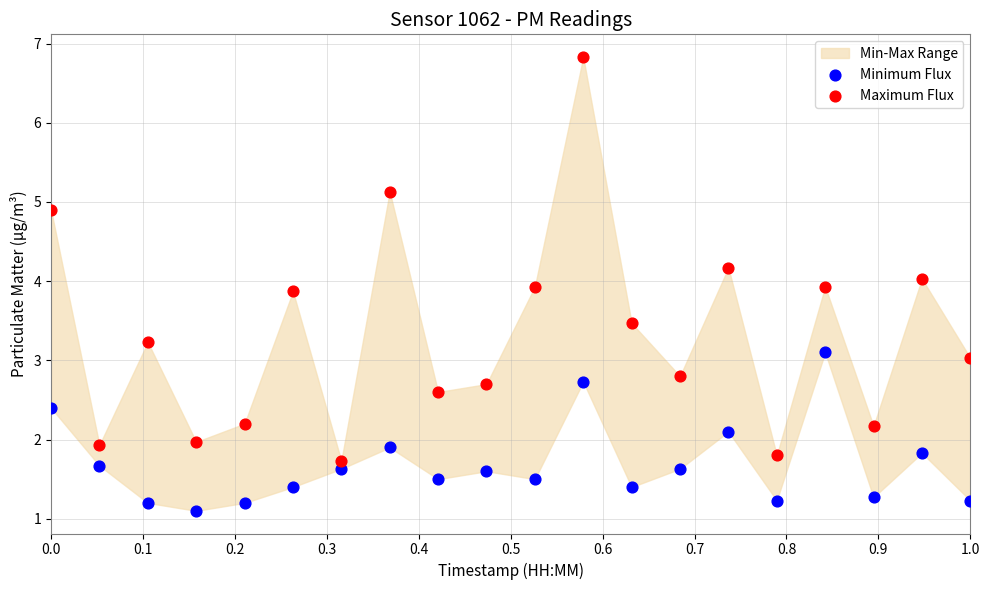

What is the X range (max minus min) for the scatter plot?

1.0